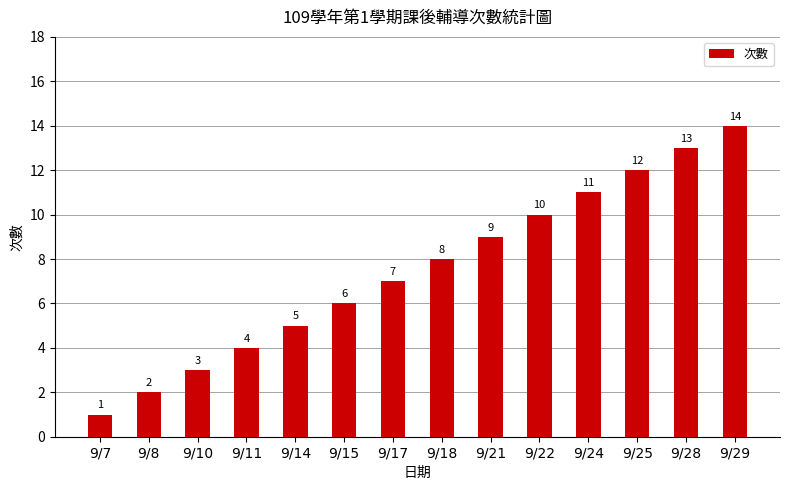

What is the average value?

8